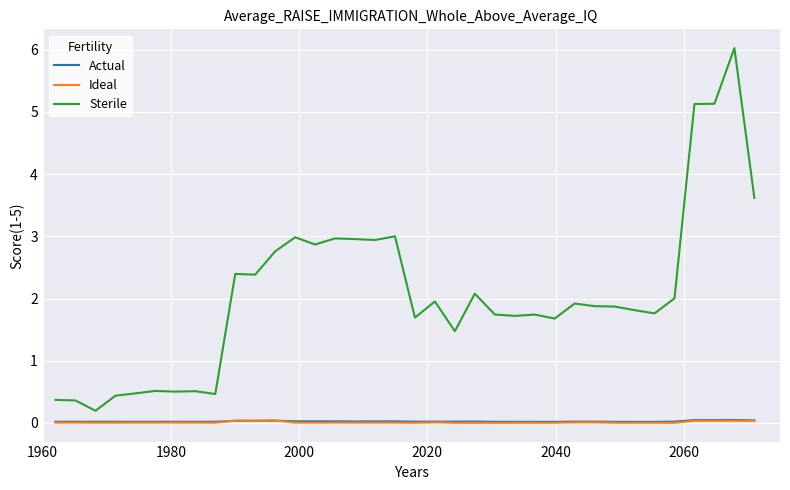

What is the maximum value shown in the chart?

6.0